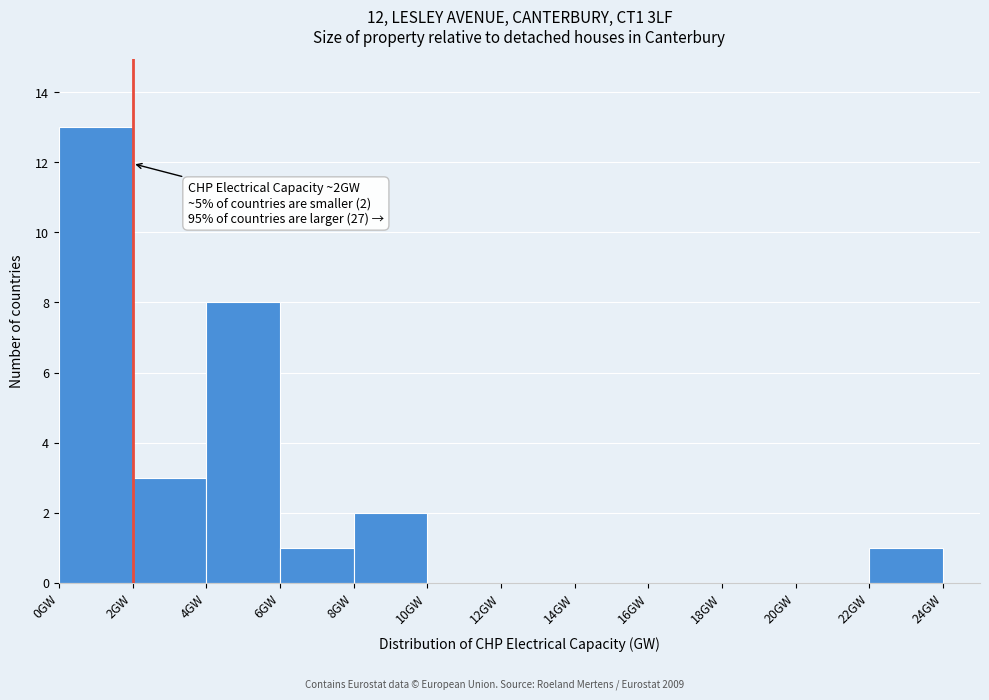

Over which range of the x-axis is the bar tallest?

0 to 2